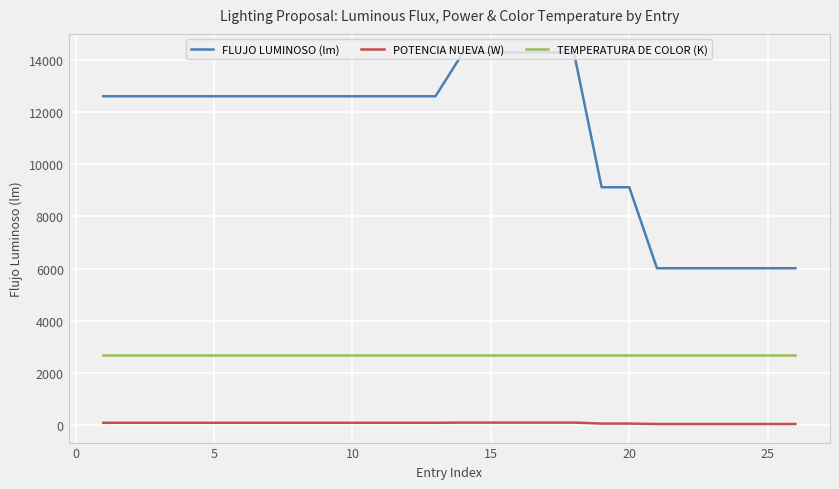

Rank the series by their average value, from highest to lowest.

FLUJO LUMINOSO (lm), TEMPERATURA DE COLOR (K), POTENCIA NUEVA (W)